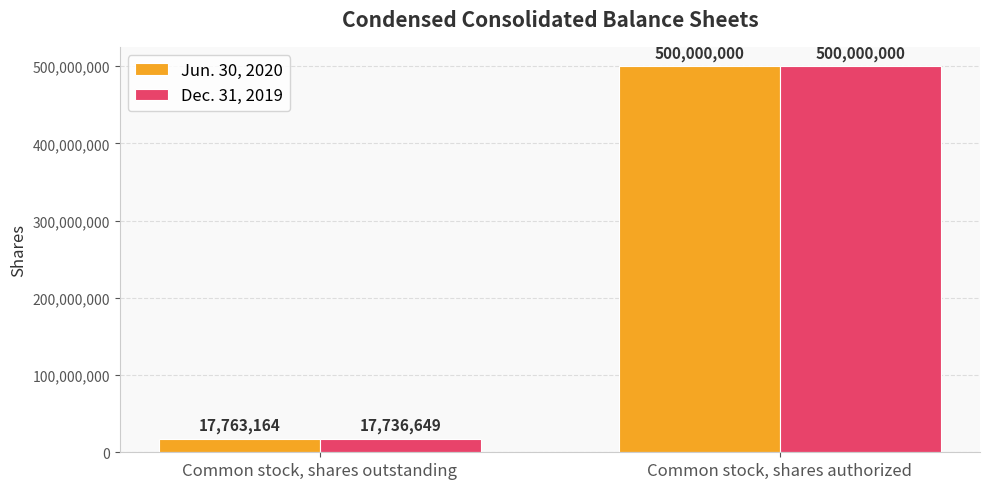

What position from the left is Common stock, shares authorized?

2